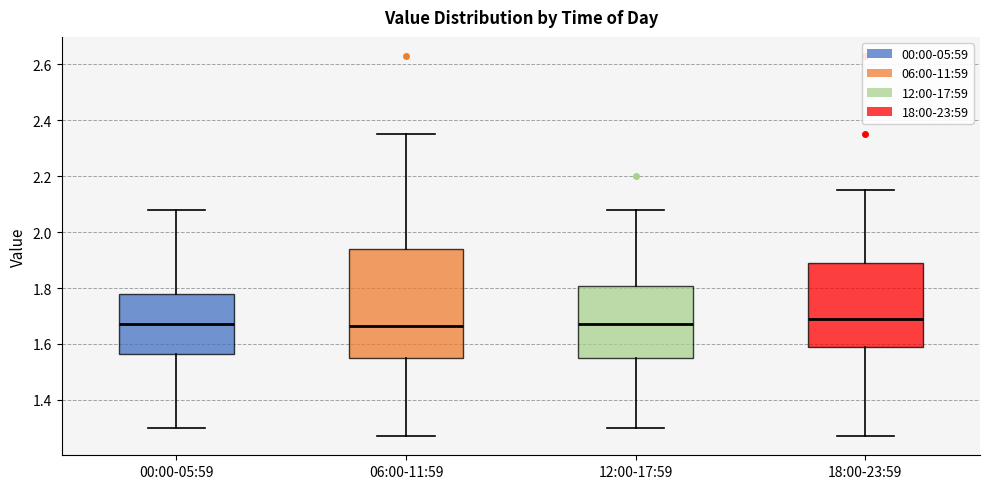

Which box is the tallest, from its lower edge to its upper edge?

06:00-11:59